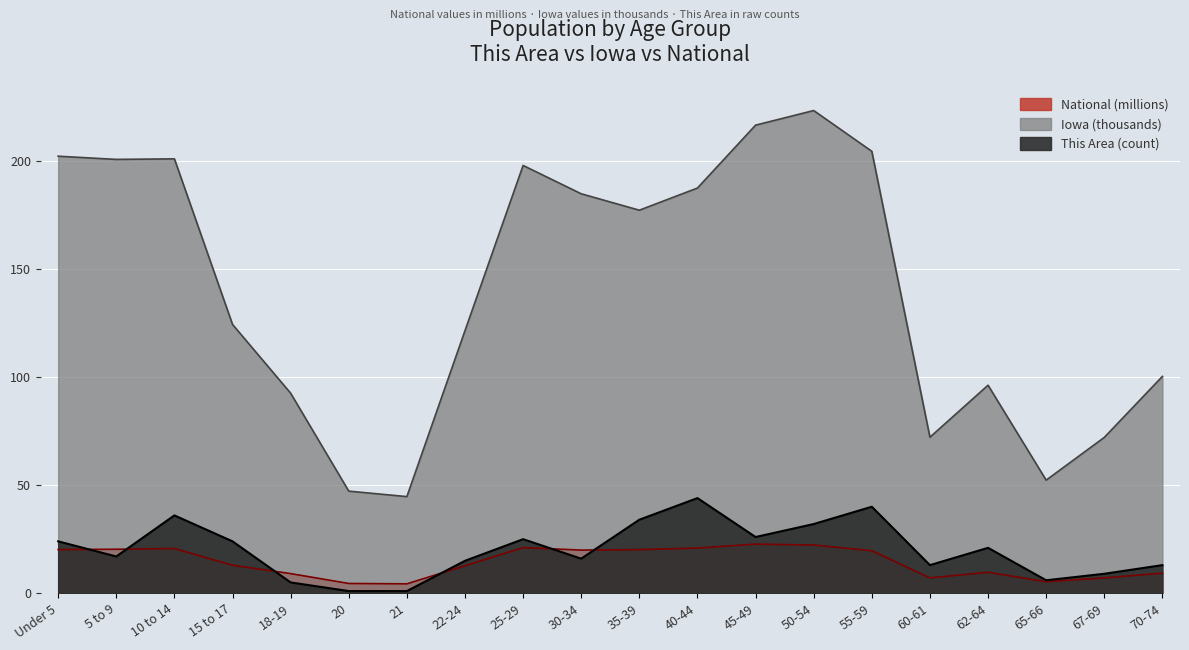

How many data points in Iowa are above 177?

10